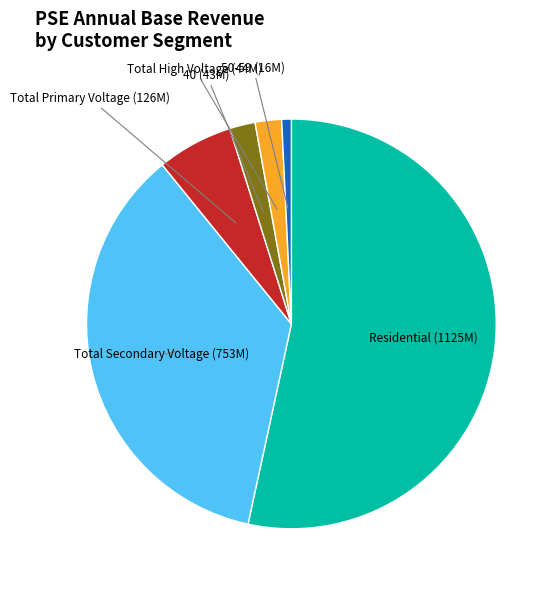

Does any single category account for the majority?

Yes